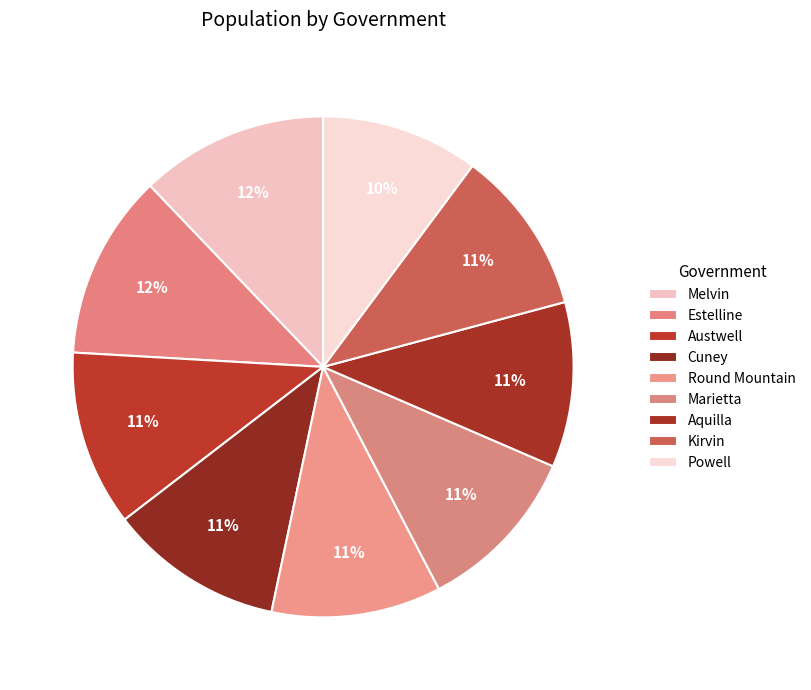

How many slices are in this pie chart?

9